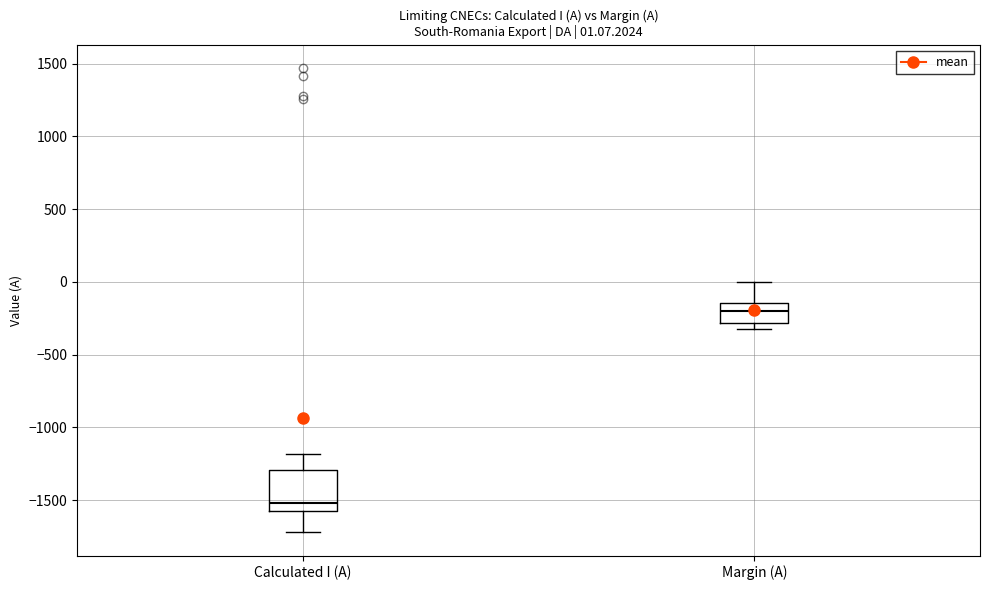

Which box has the highest median line?

Margin (A)